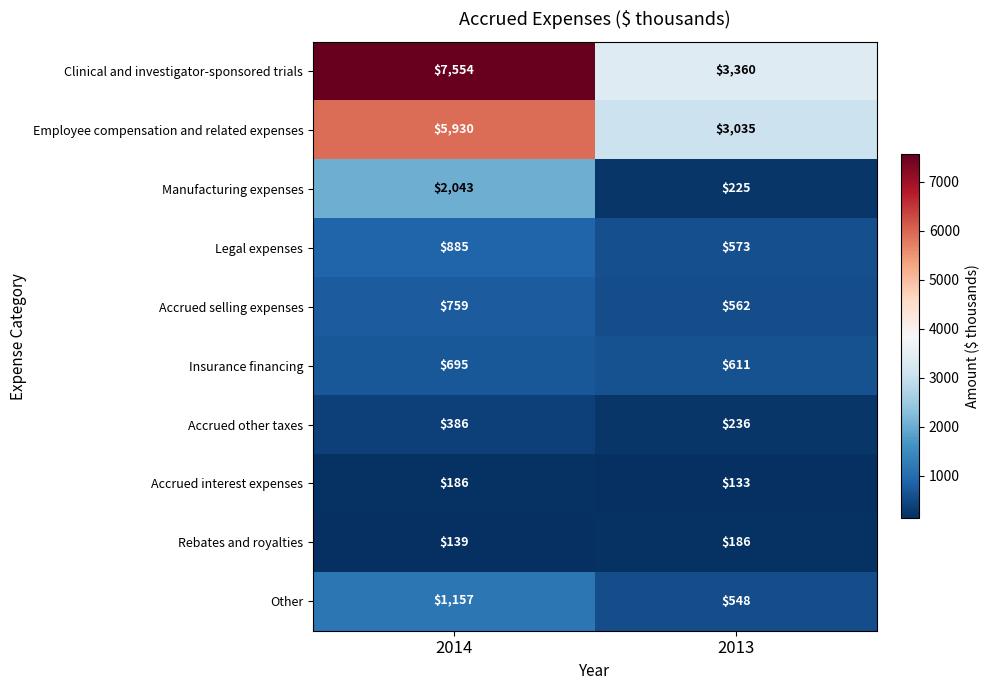

What is the difference between the maximum and minimum values in the Employee compensation and related expenses series?

2895